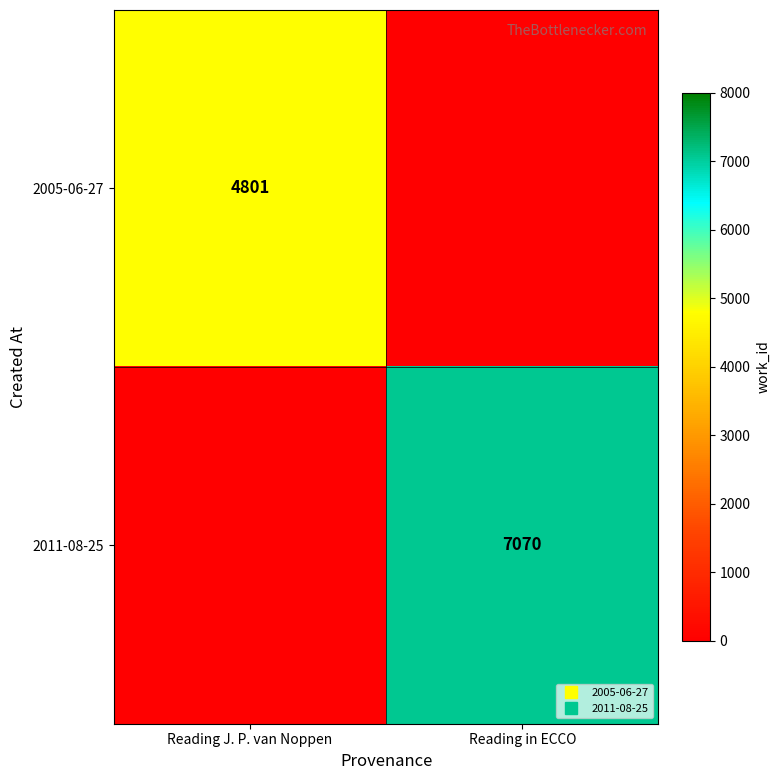

Which series changed the most between Reading J. P. van Noppen and Reading in ECCO?

2011-08-25